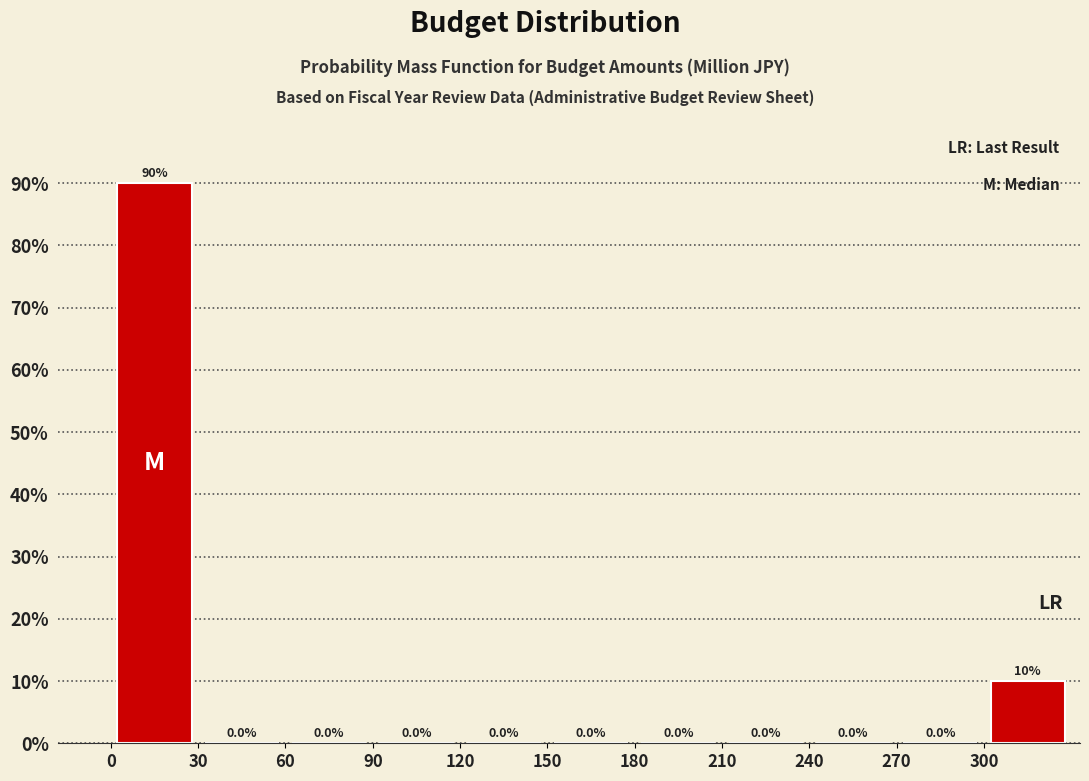

Which range on the x-axis has the tallest bar?

0 to 30